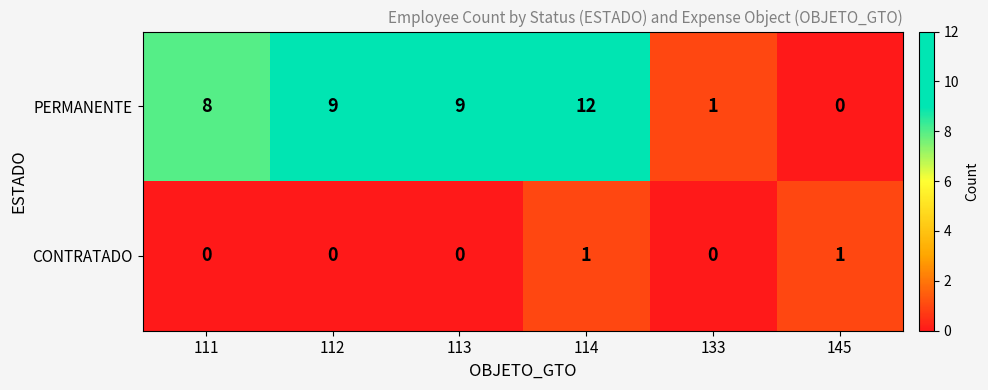

The PERMANENTE series shows 4 at 111. True or false?

False